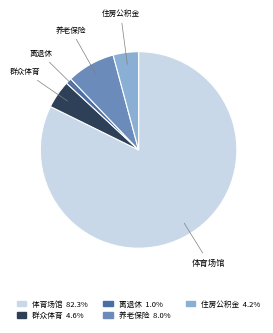

Does any single category account for the majority?

Yes